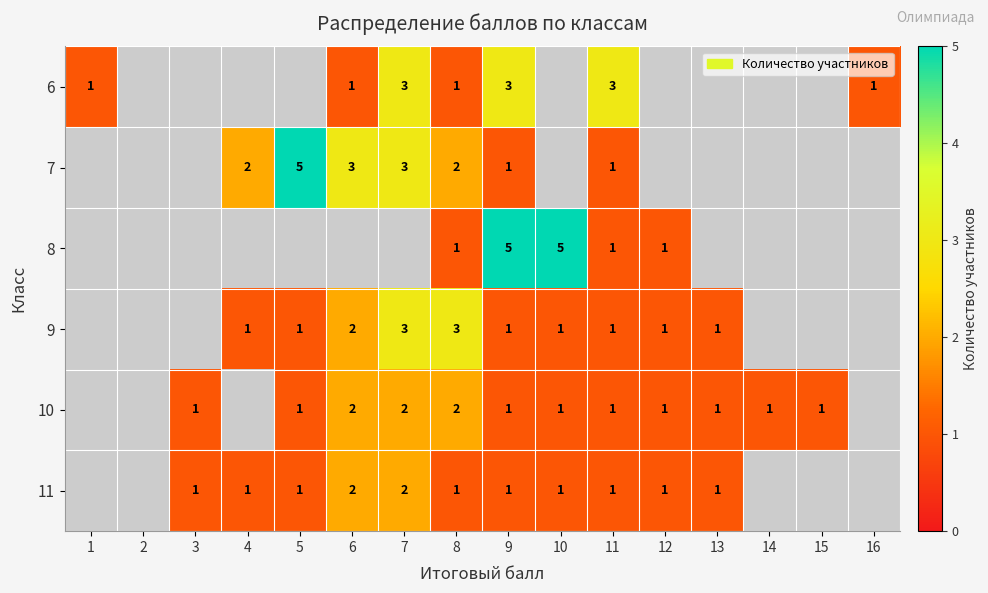

What is the total value across all series at 11?

8